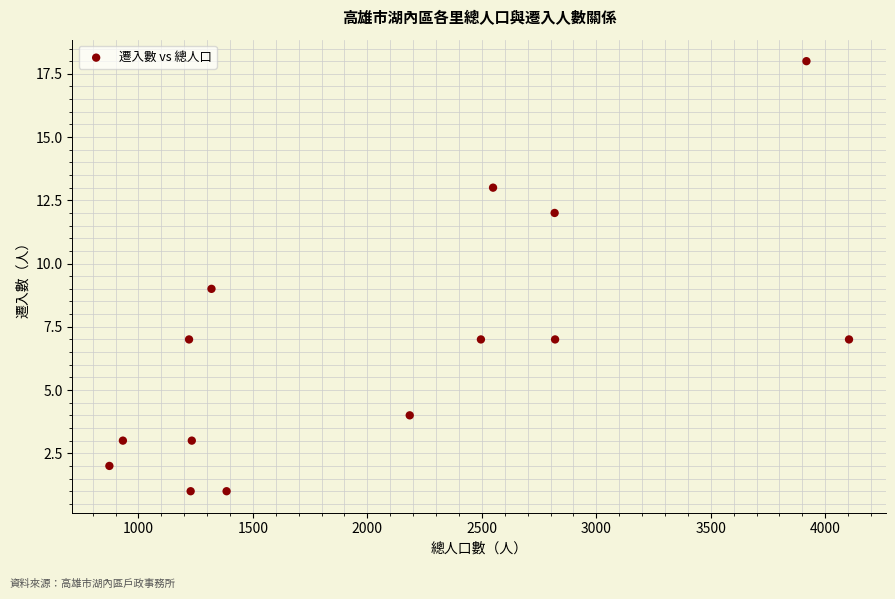

What is the range of Y values (max minus min)?

17